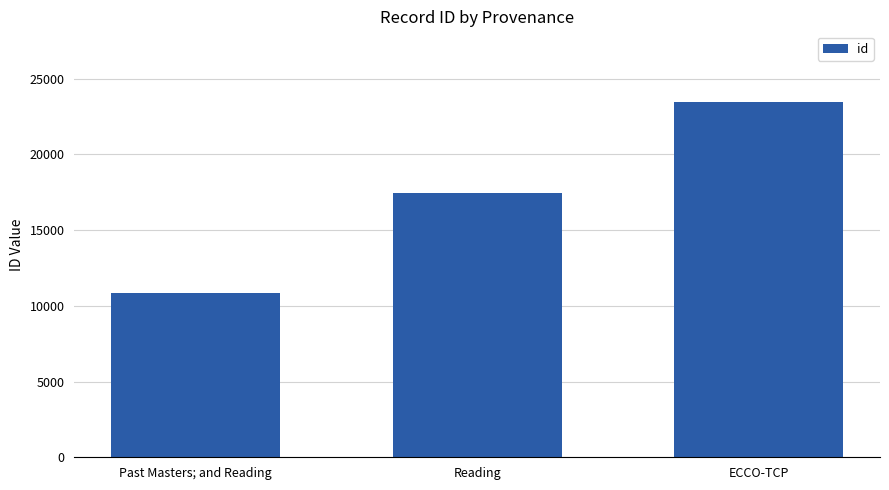

What is the change in value from Reading to ECCO-TCP?

+5978